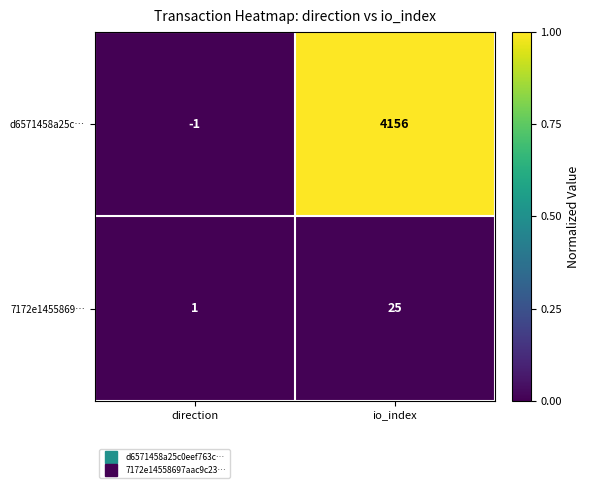

Reading right to left, extract all data points from this chart.

d6571458a25c…: io_index=4156	direction=-1
7172e1455869…: io_index=25	direction=1